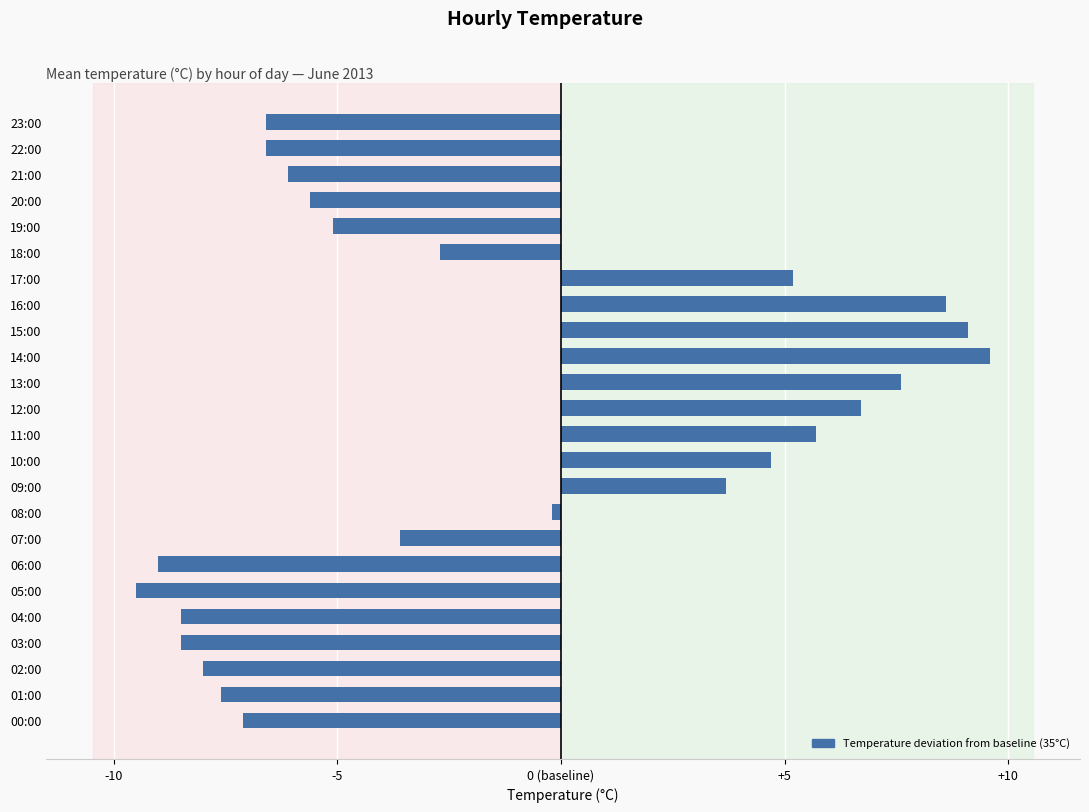

Where is the data nearest to the value 0?

08:00